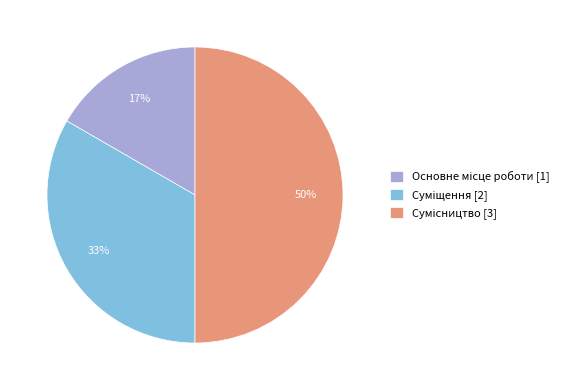

To the nearest percent, what is the average slice percentage?

33%